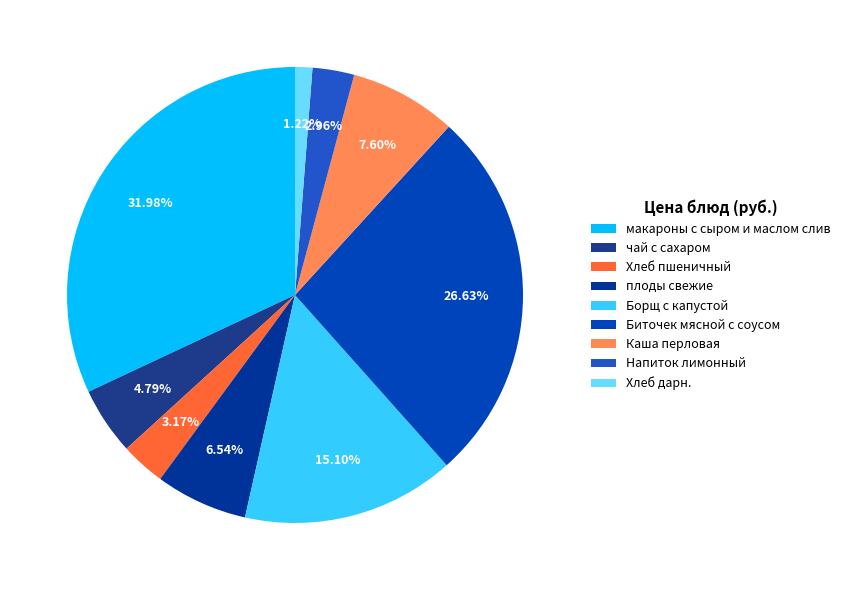

The Каша перловая slice represents 8% of the pie. True or false?

True